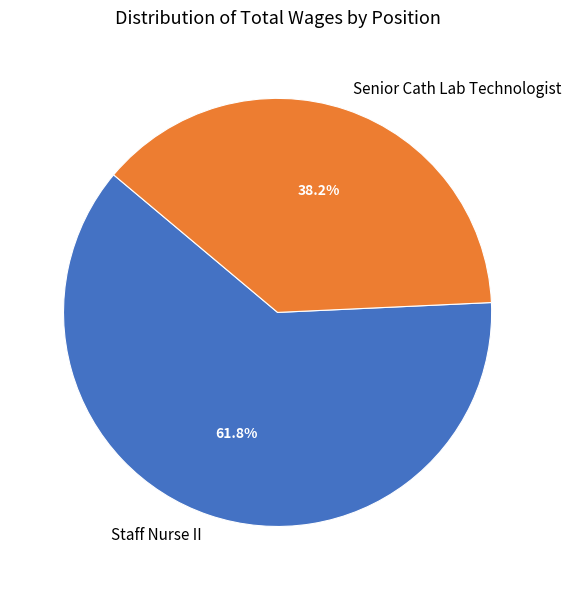

Which category accounts for the majority?

Staff Nurse II